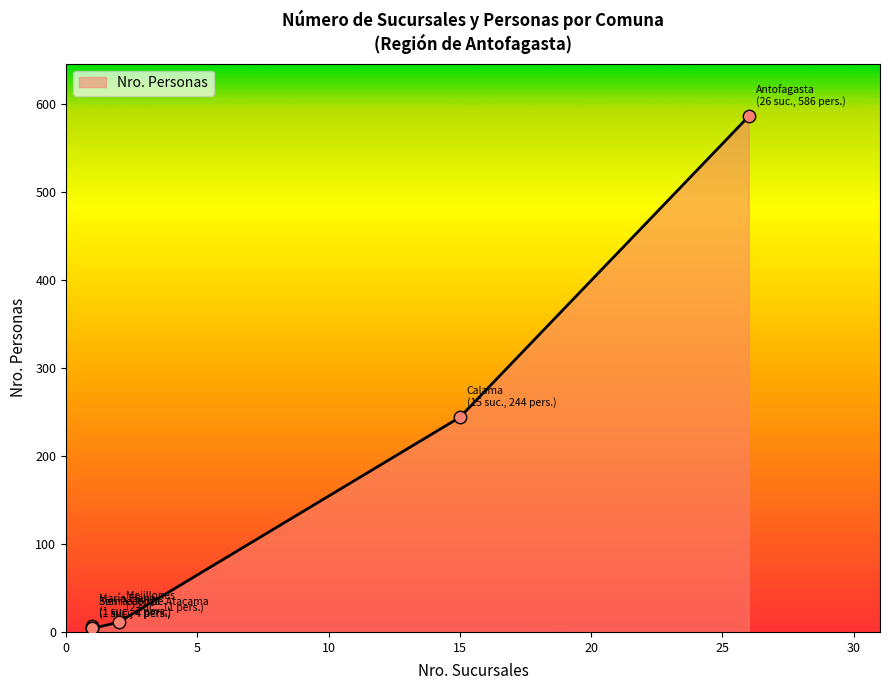

Between Antofagasta and María Elena, which is larger?

Antofagasta